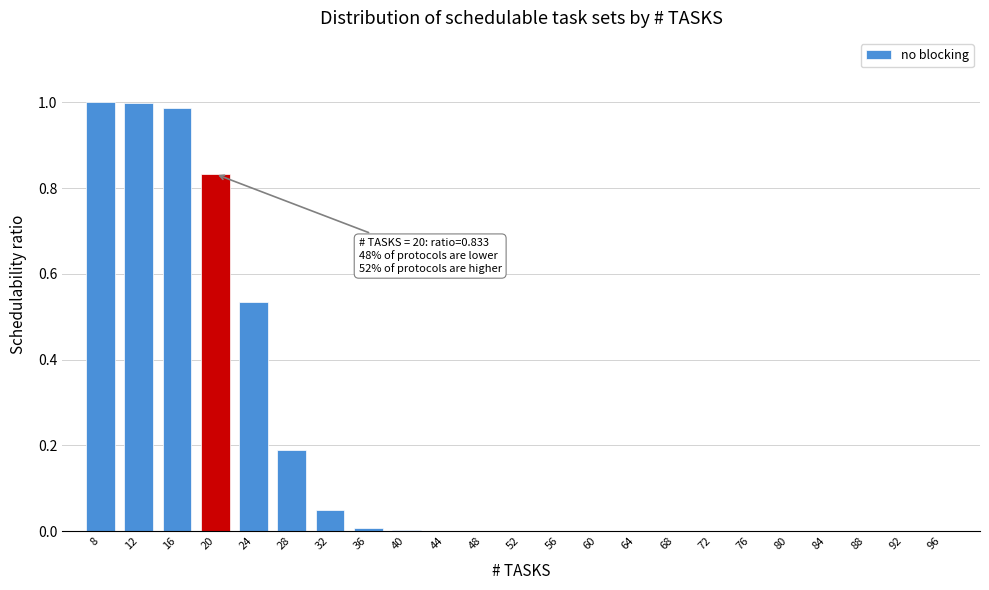

What is the change in value from 8 to 92?

-1.0